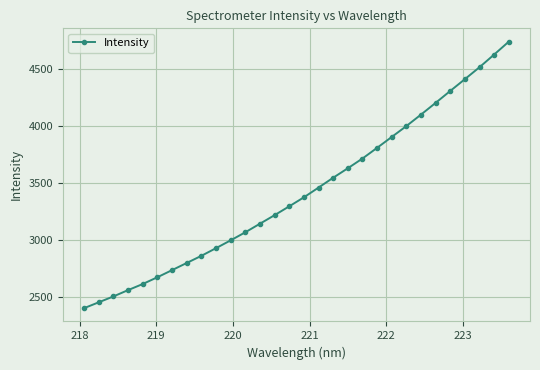

How many series are shown in this chart?

1